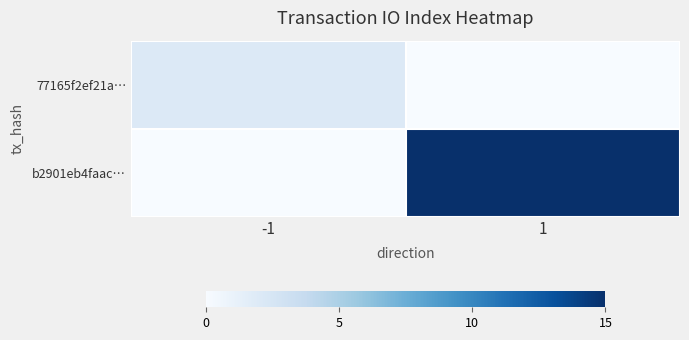

Reading right to left, transcribe all the data shown in this chart.

77165f2ef21a…: 1=0	-1=2
b2901eb4faac…: 1=15	-1=0